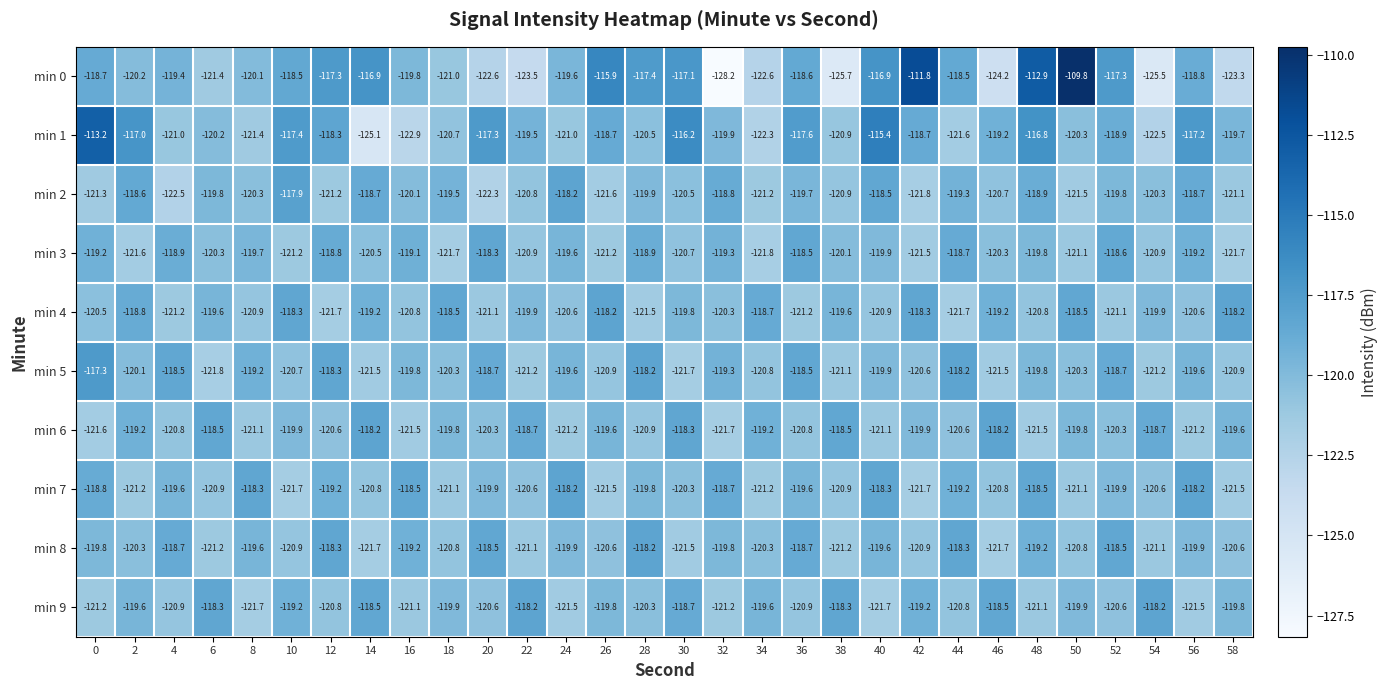

The value of min 4 at 14 is -198.8. True or false?

False